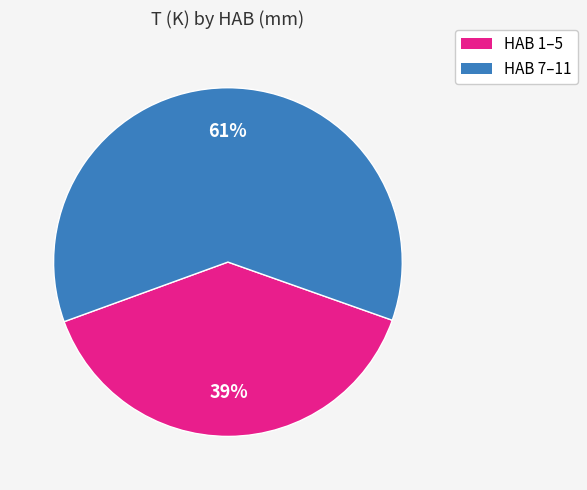

True or false: HAB 1–5 accounts for 31% of the total.

False